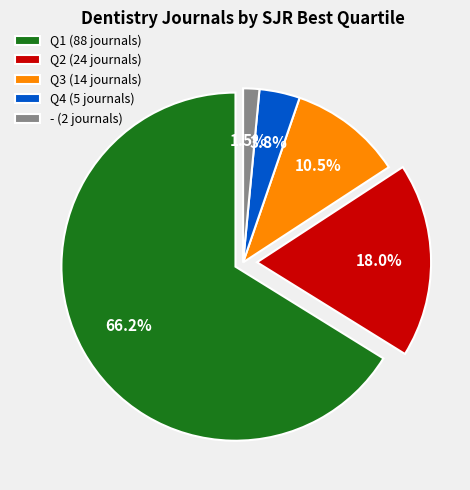

To the nearest percent, what percentage of the pie is Q4?

4%